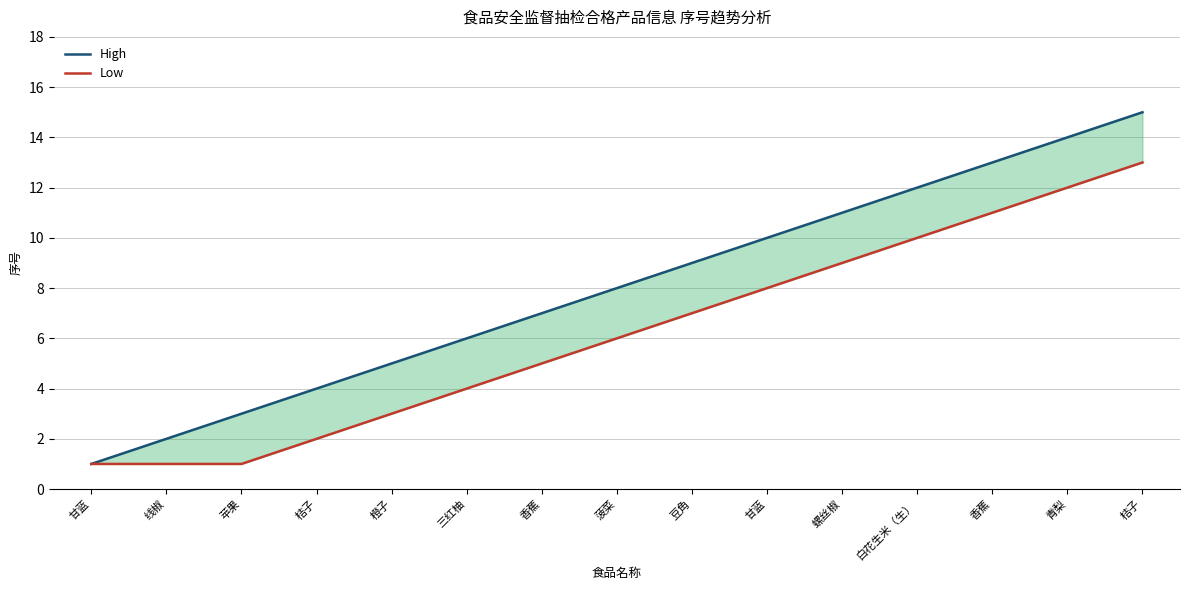

Is it true that High equals 12 at 白花生米（生）?

True